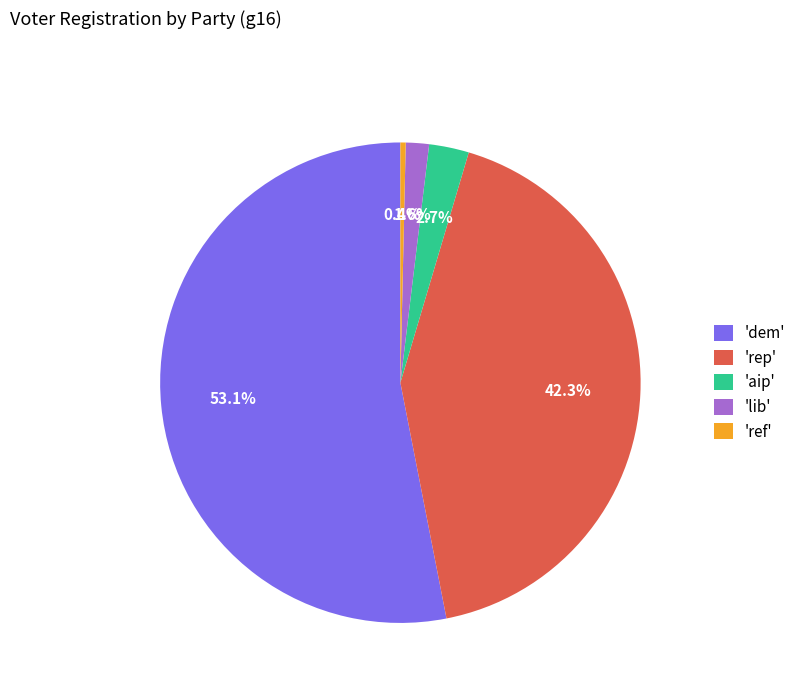

Between 'dem' and 'ref', which is larger?

'dem'